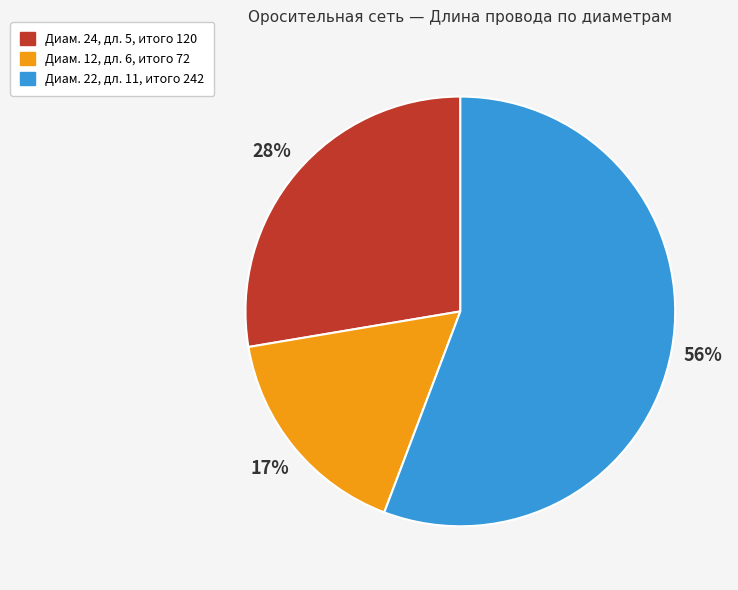

Approximately how many times larger is the value at Диам. 12, дл. 6, итого 72 compared to Диам. 24, дл. 5, итого 120?

0.6